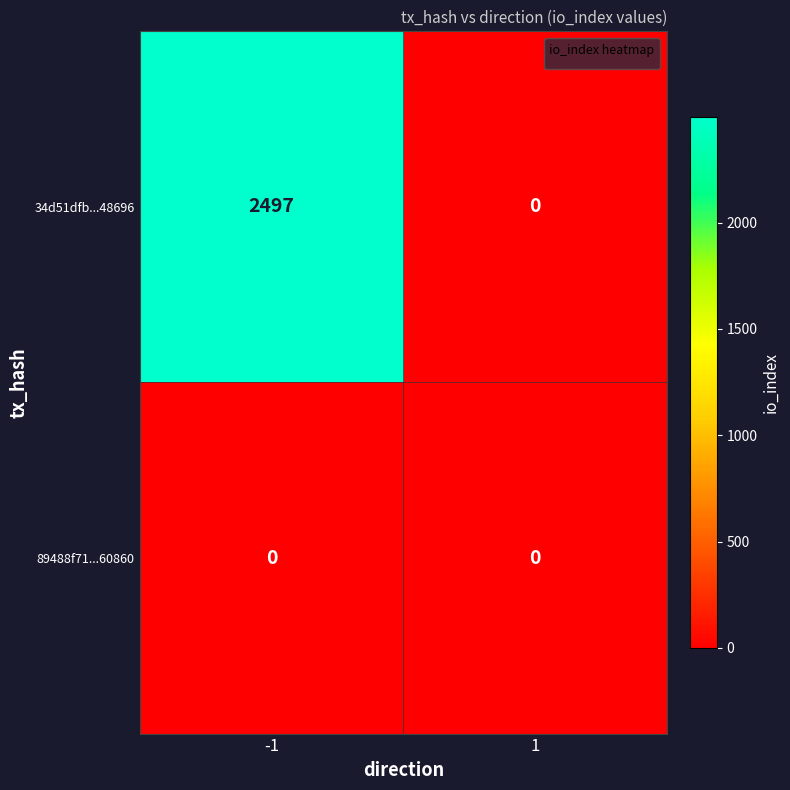

Which series has the largest total across all categories?

34d51dfb...48696